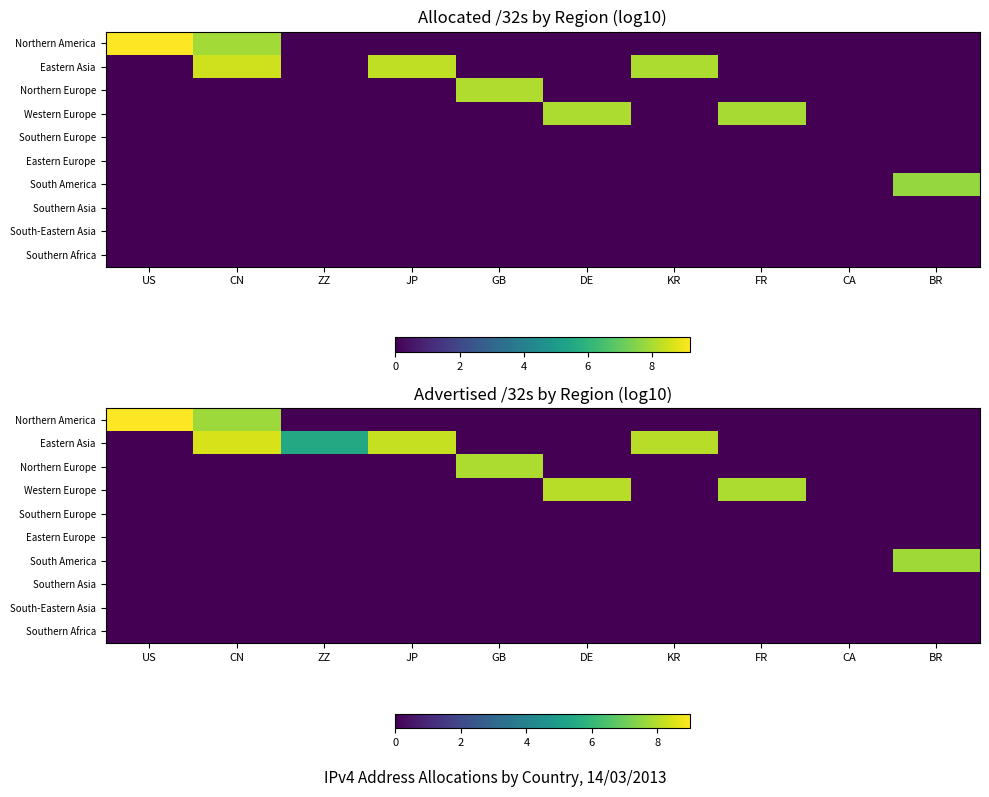

At which category does the chart reach its peak across all series?

US